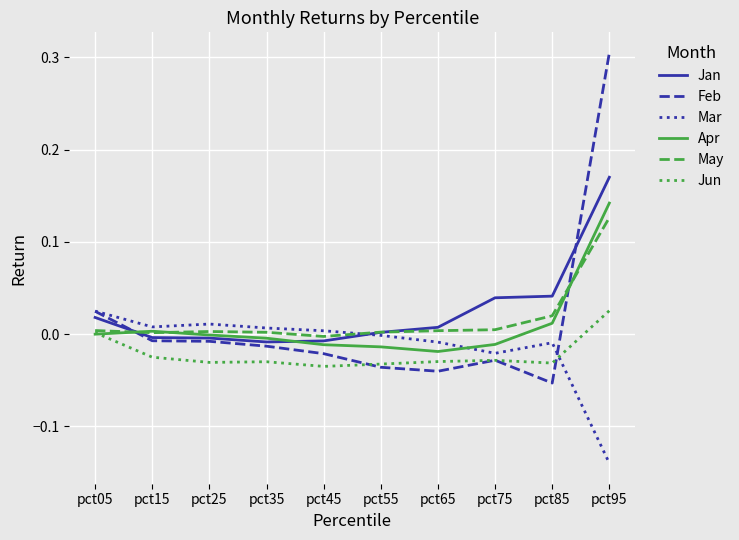

True or false: Jan and Jun intersect in this chart.

False